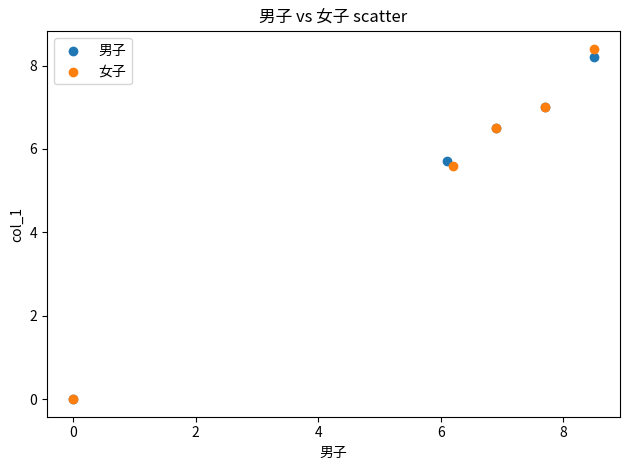

Which series has the widest spread of Y values?

女子